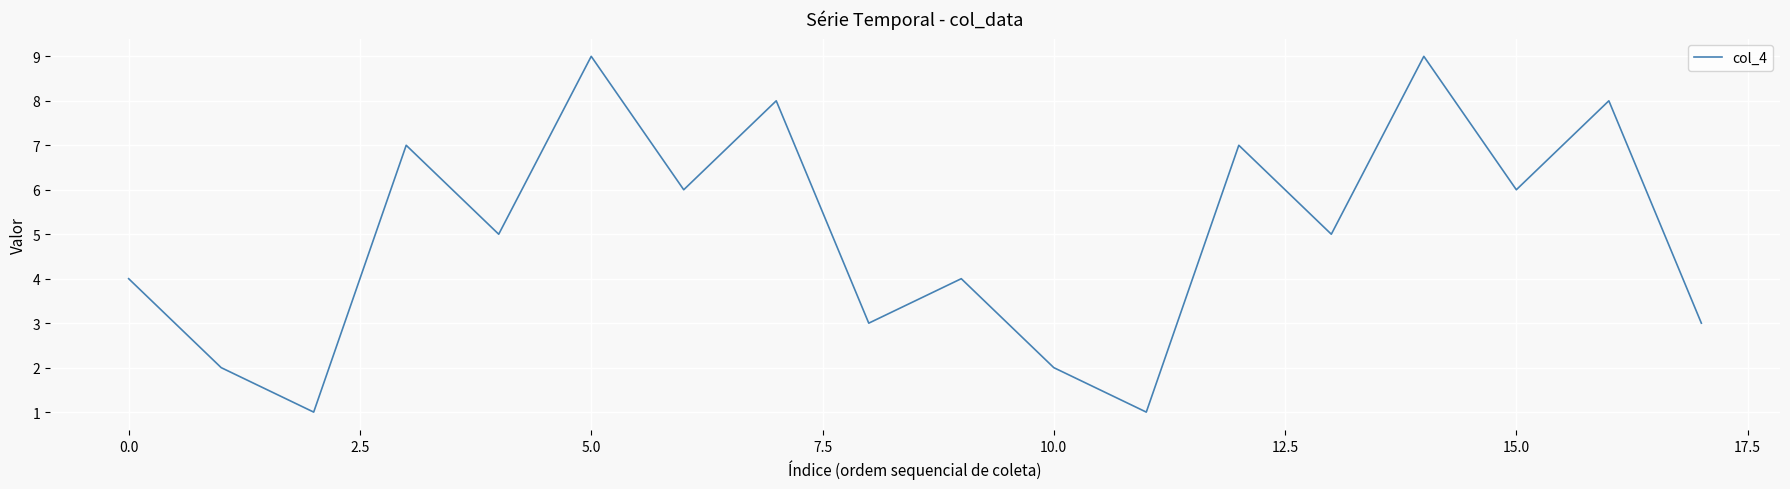

What is the greatest value displayed?

9